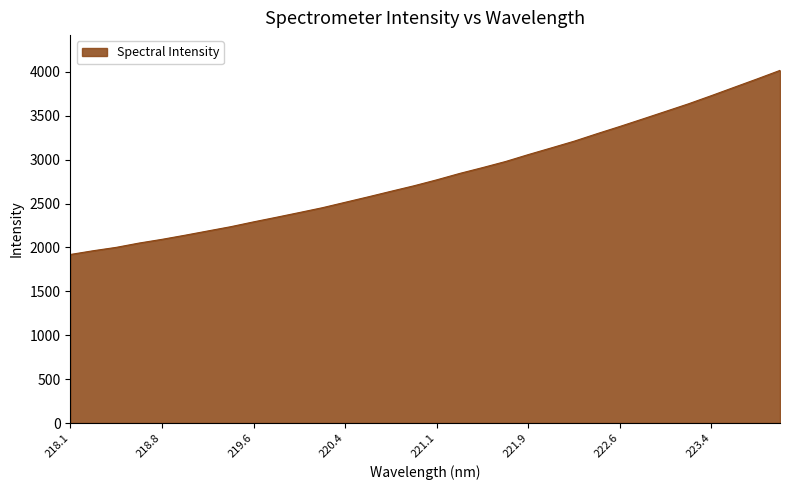

What is the difference between the maximum and minimum values?

2097.1